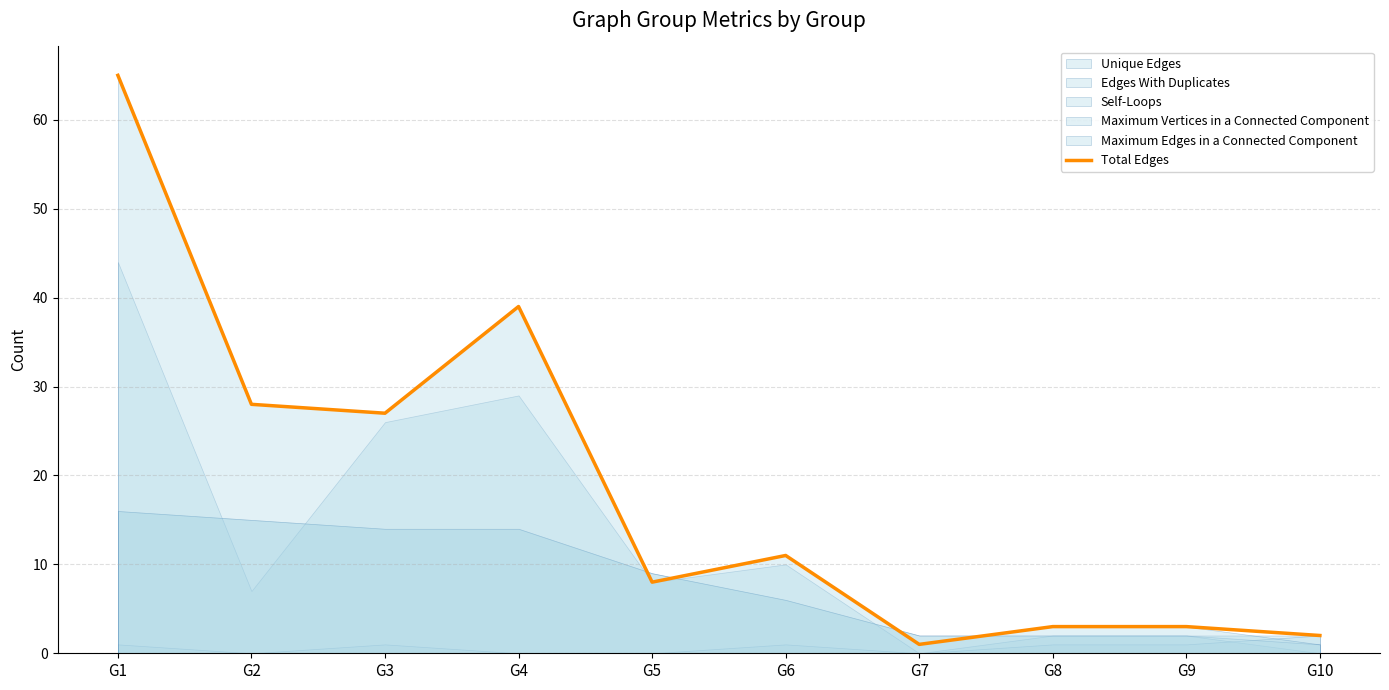

Rank the categories by value from highest to lowest.

G1, G4, G2, G3, G6, G5, G8, G9, G10, G7